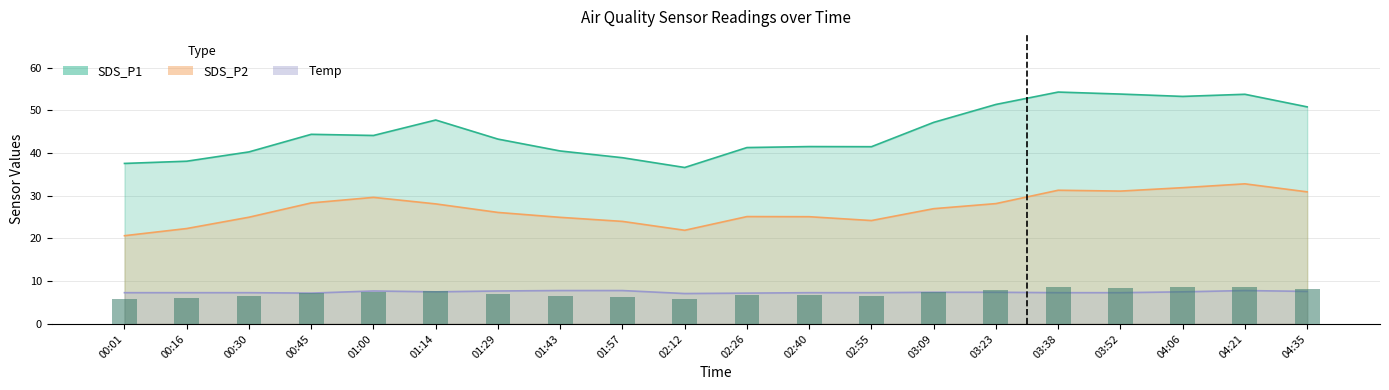

What is the sum of all SDS_P2 values?

538.6